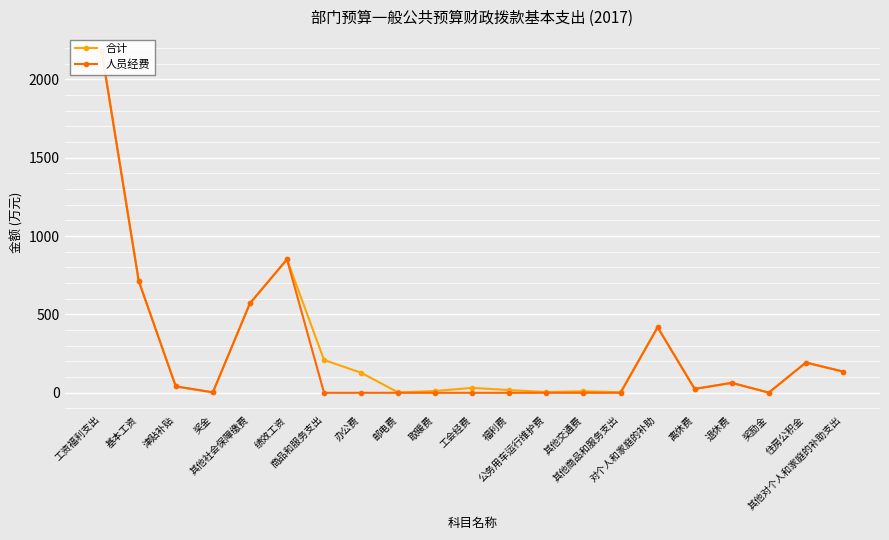

The 合计 series shows 1115.2 at 基本工资. True or false?

False